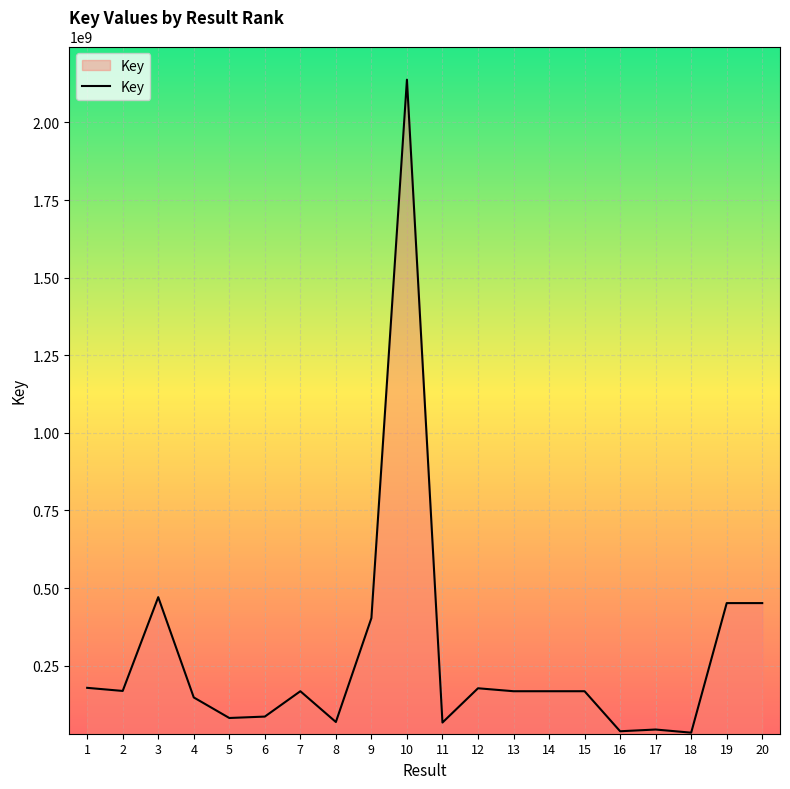

Where does the data first go above 167500069?

1